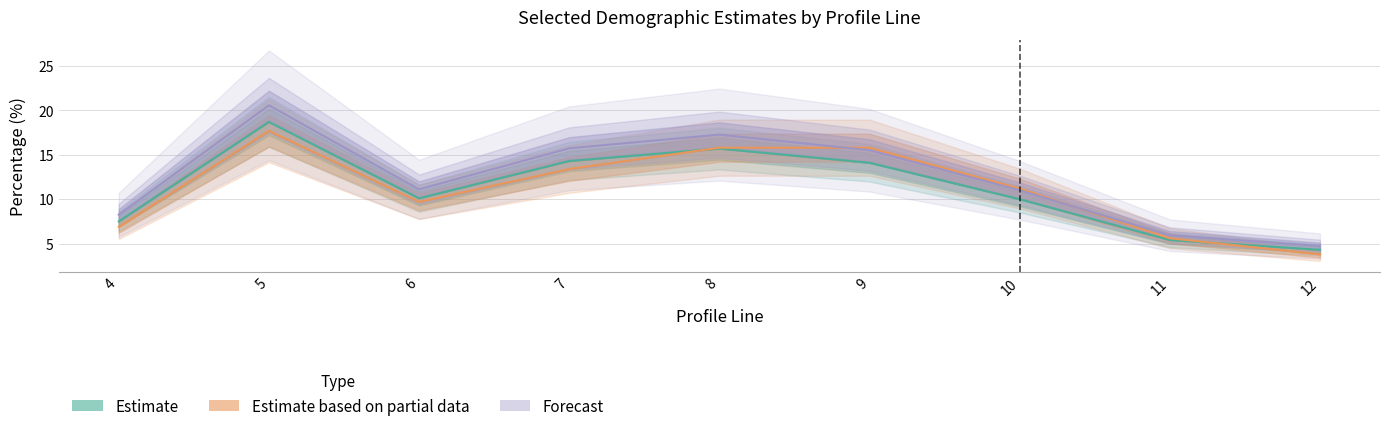

Where does the cest series first go above 11?

5